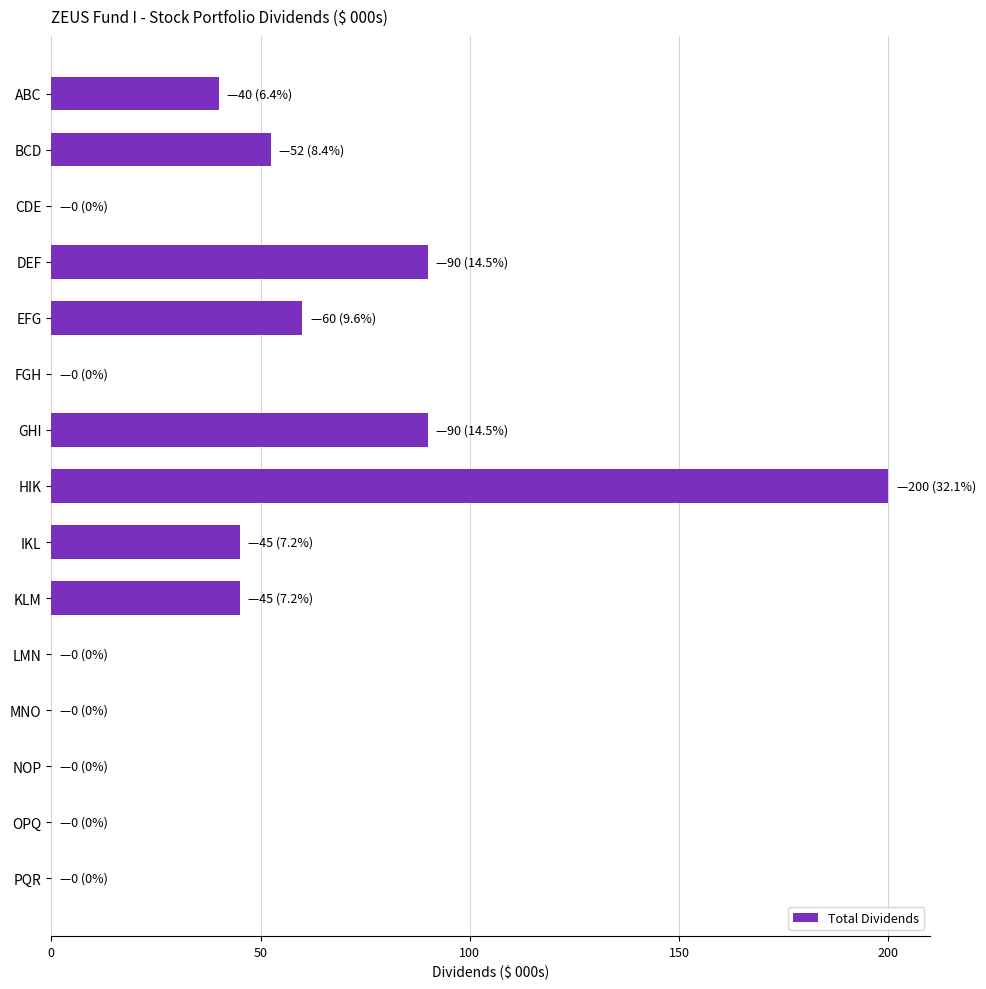

What is the sum of the values at ABC and LMN?

40.0